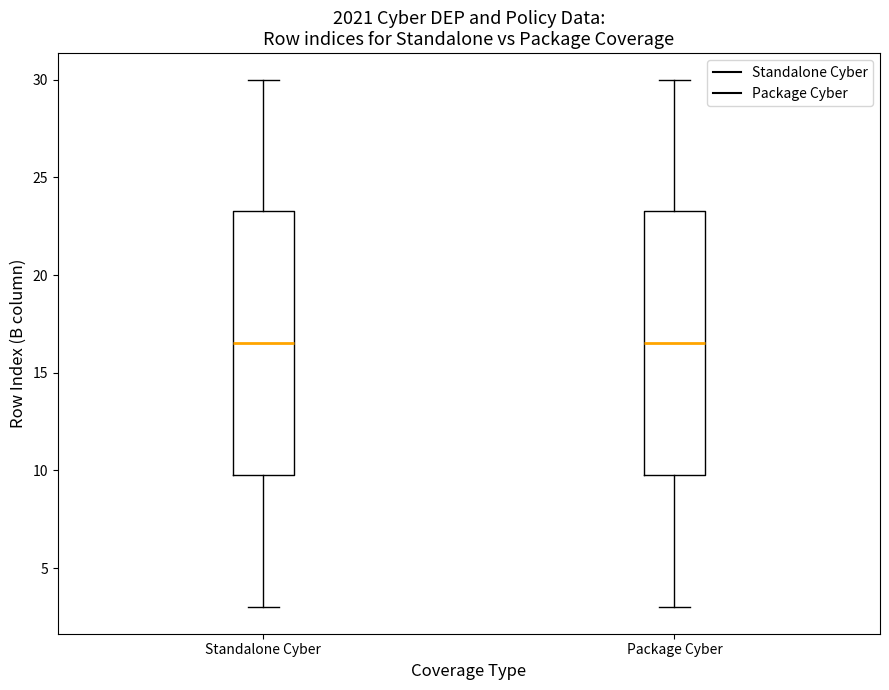

Reading left to right, read every box against the y-axis: the position of its median line, the range the box covers, and the ends of its whiskers. The values are not printed on the chart, so give them approximately, as read against the axis.

Standalone Cyber: median 16.5, box 10.0 to 23.5, whiskers 3.0 to 30.0
Package Cyber: median 16.5, box 10.0 to 23.5, whiskers 3.0 to 30.0